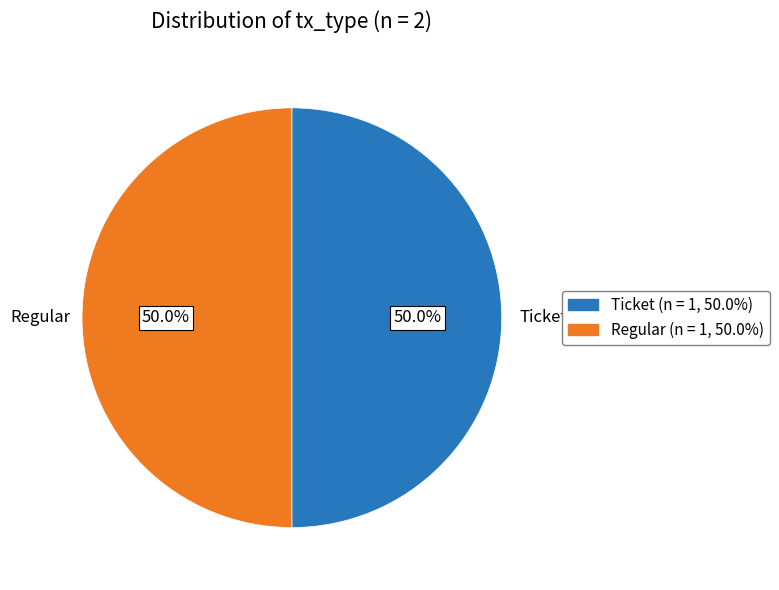

Approximately how many times larger is the value at Ticket compared to Regular?

1.0